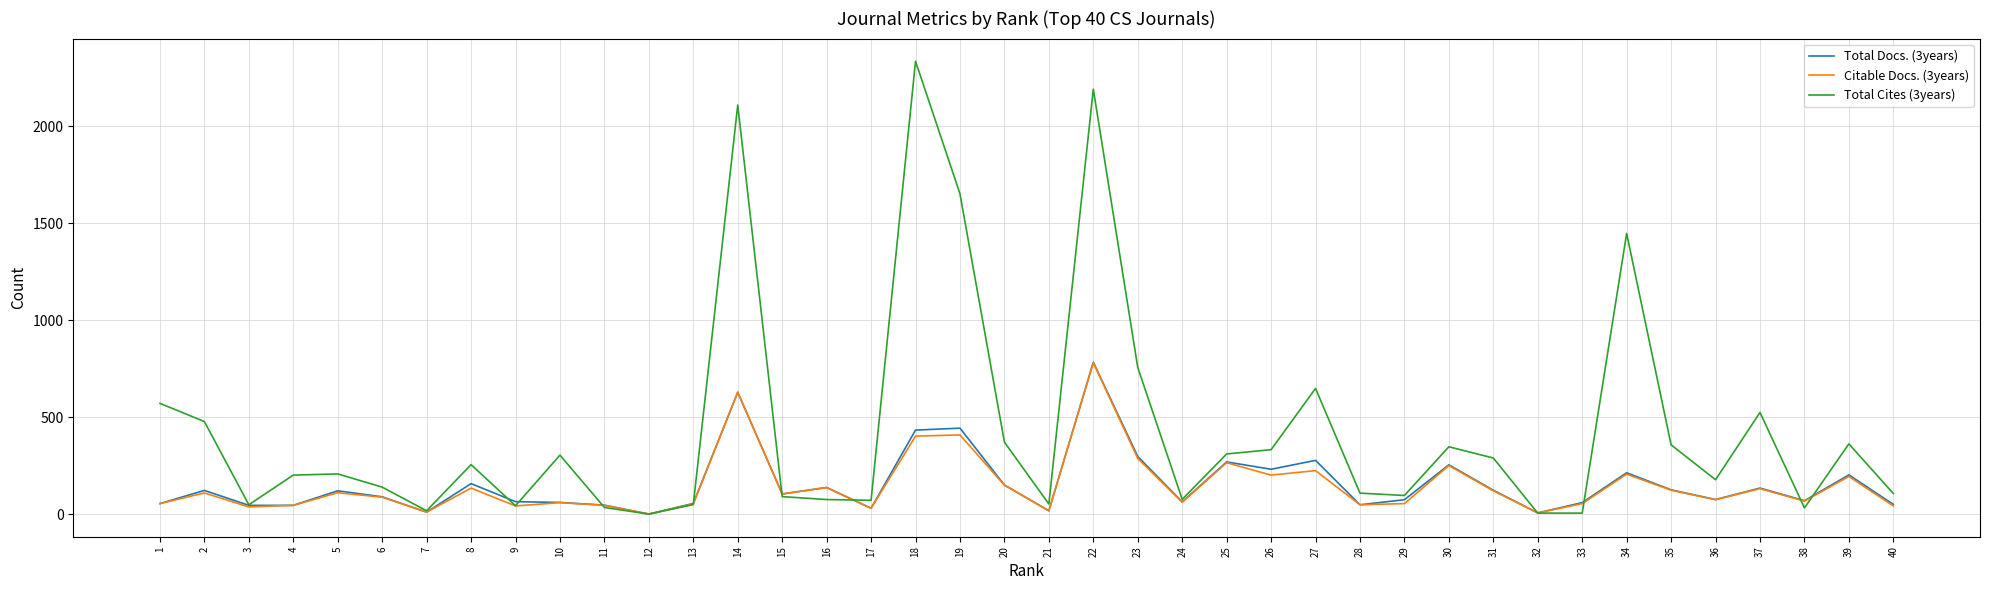

Is this an area chart (filled region under the line)?

No